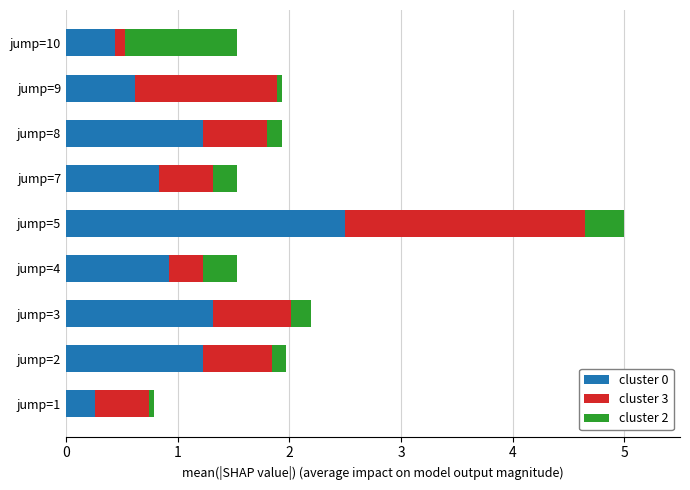

Is it true that cluster 0 equals 0.4 at jump=10?

True